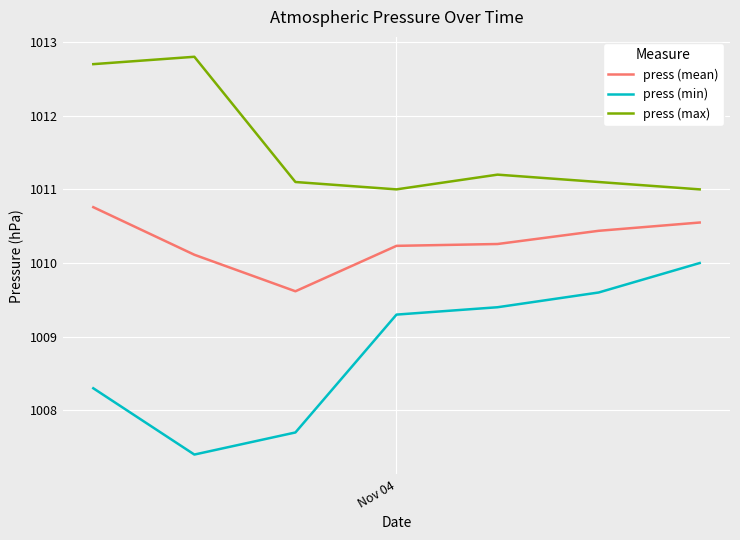

Which series has the largest total across all categories?

press (max)